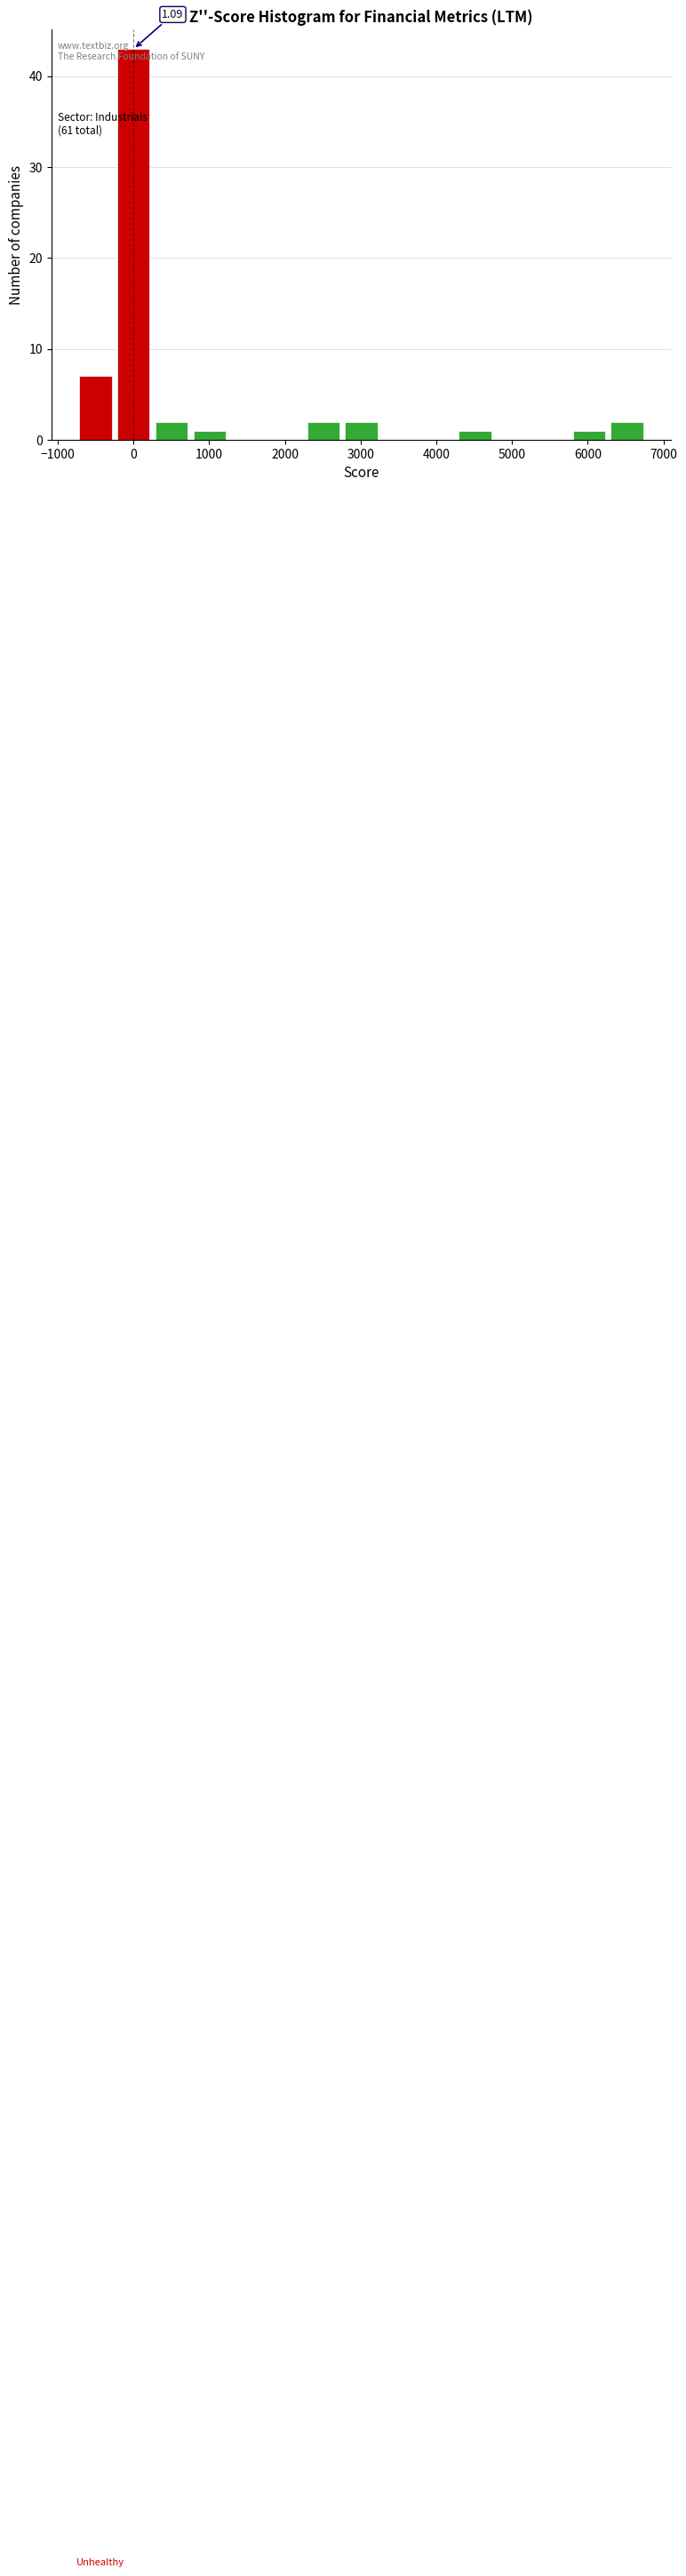

Over which range of the x-axis is the bar tallest?

-200 to 300